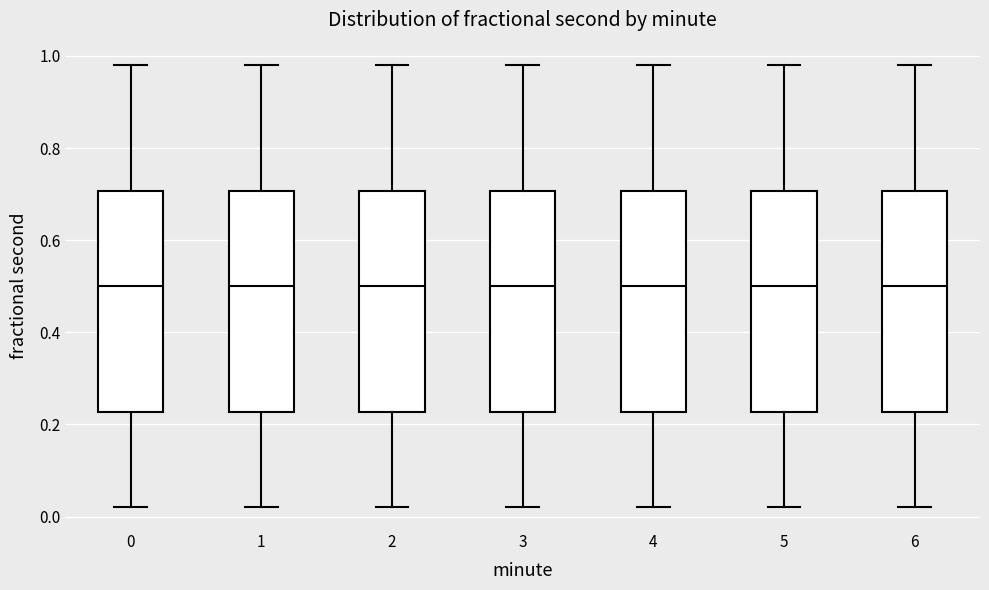

Where does the lower whisker of the box at x = 2 end on the y-axis? The values are not printed on the chart, so give them approximately, as read against the axis.

0.02